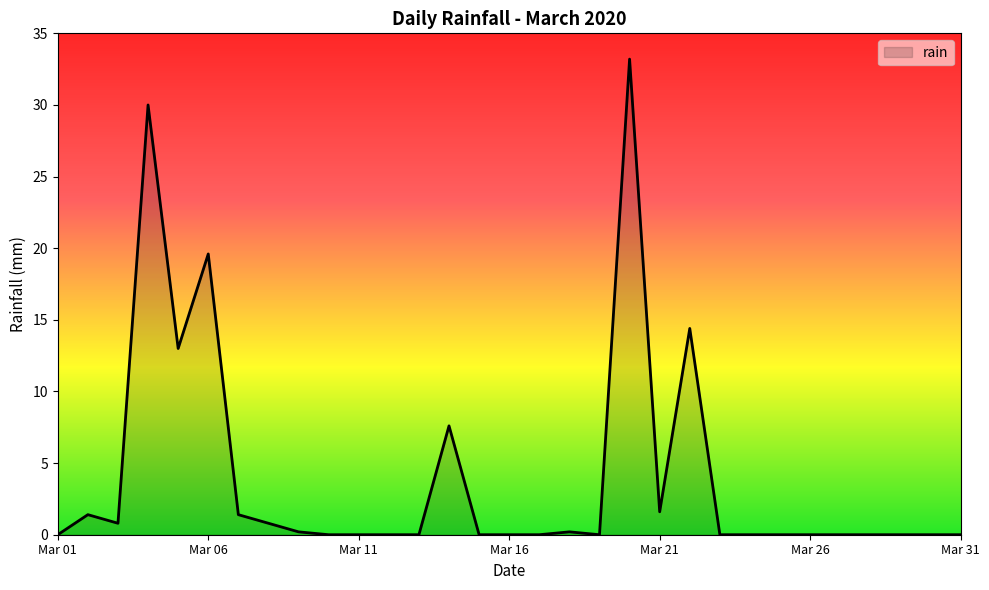

What is the greatest value displayed?

33.2